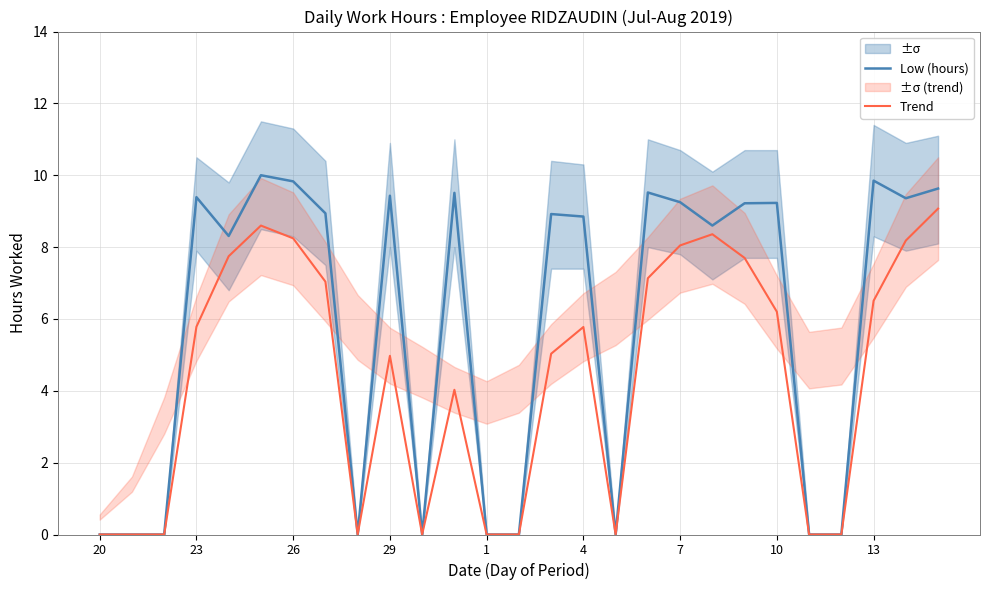

True or false: Low (hours) and Trend intersect in this chart.

False